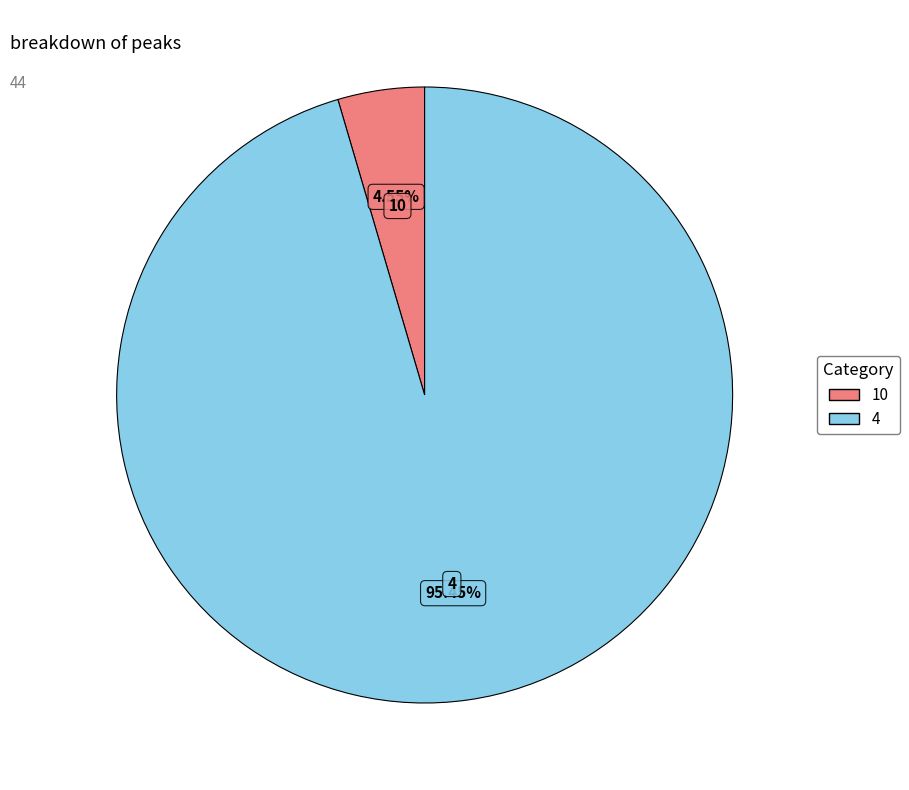

Rank the categories by value from highest to lowest.

4, 10